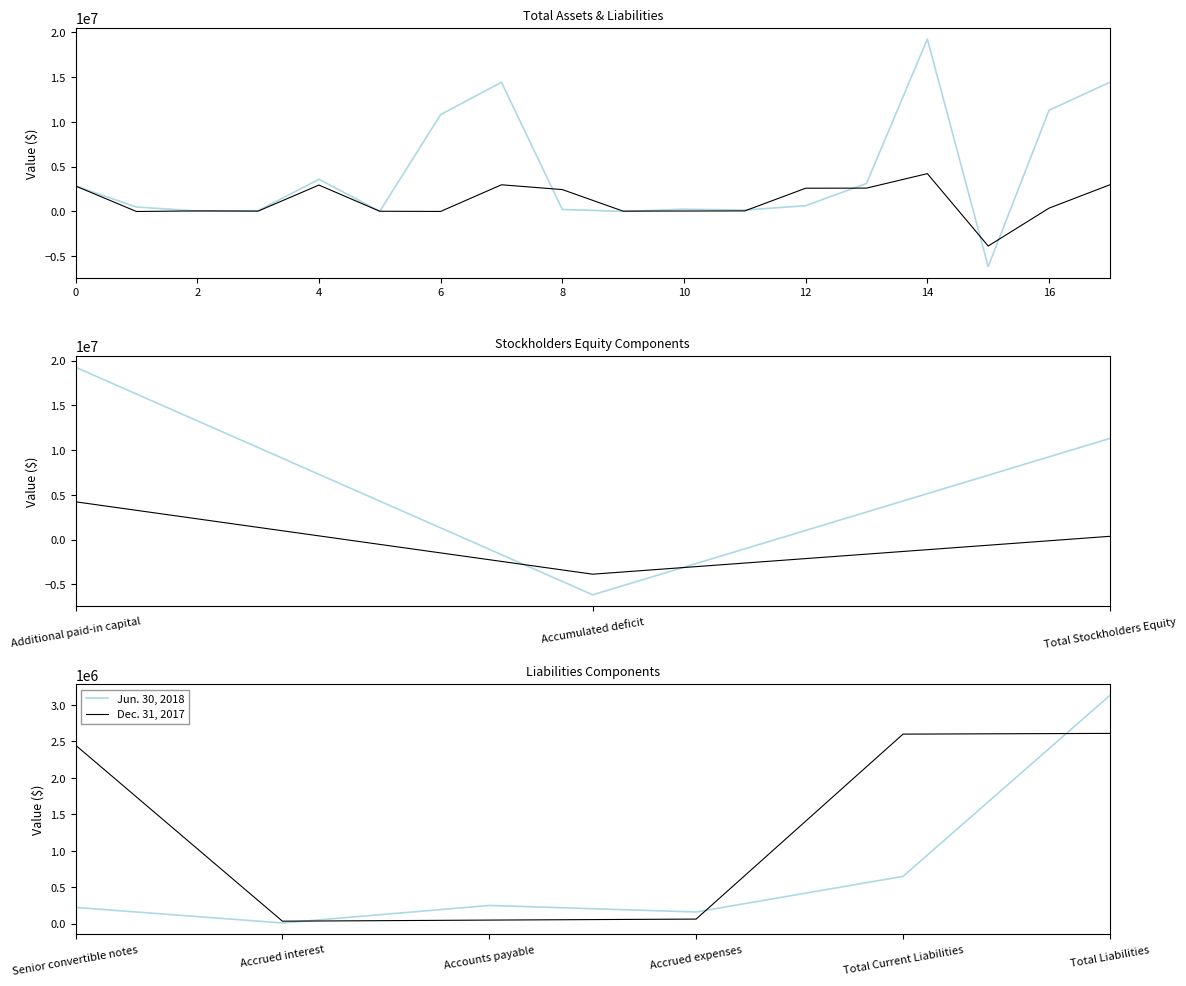

What is the difference between the maximum and minimum values in the Jun. 30, 2018 series?

3119642